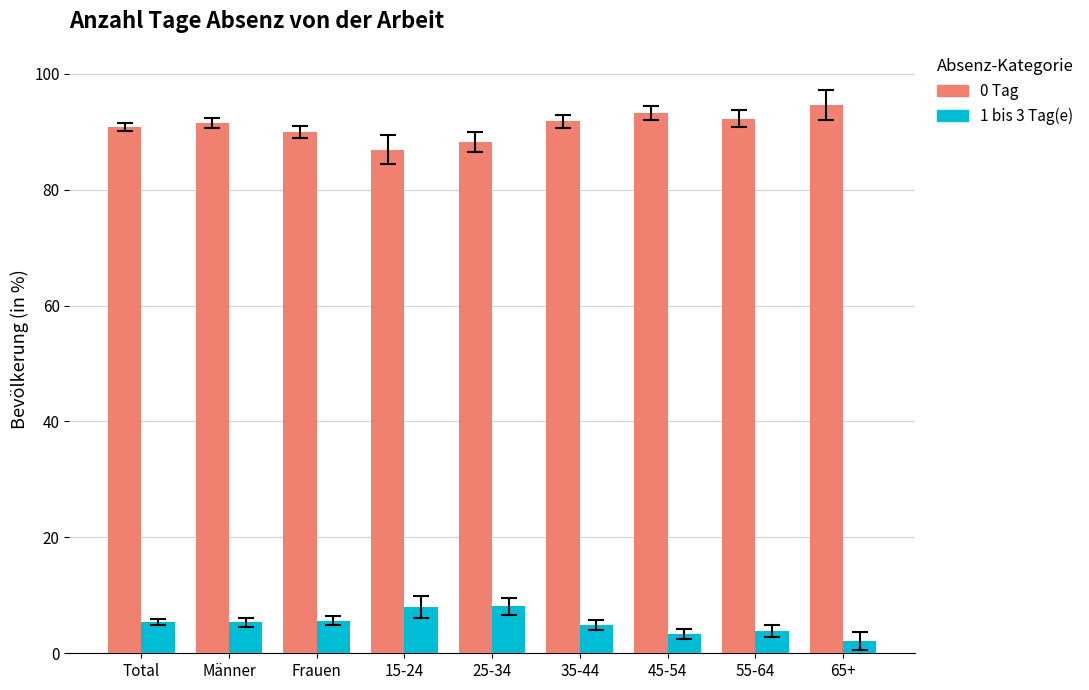

List the series in order of their overall mean, highest first.

0 Tag, 1 bis 3 Tag(e)